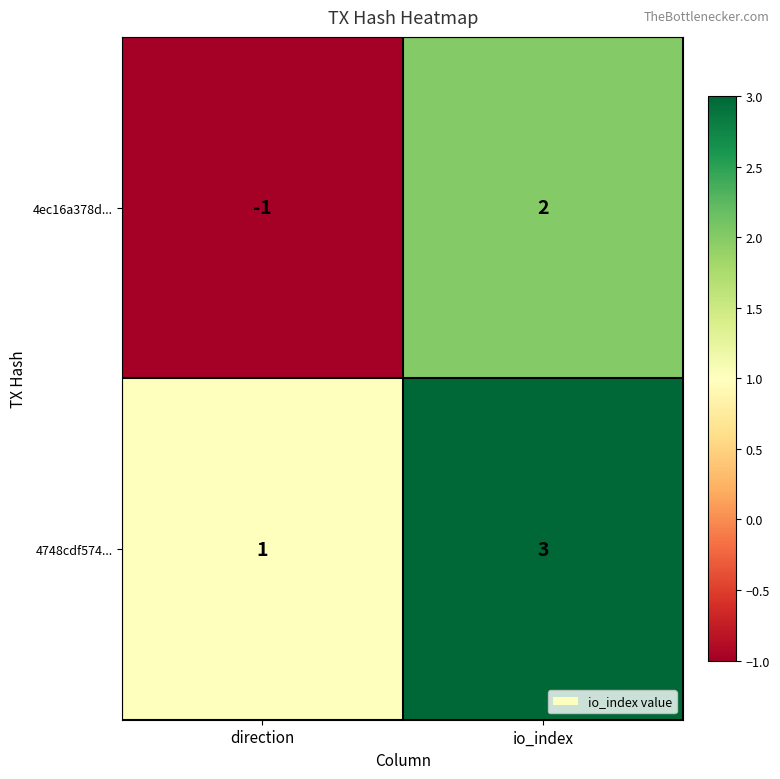

At which label is 4748cdf574... closest to 2?

direction